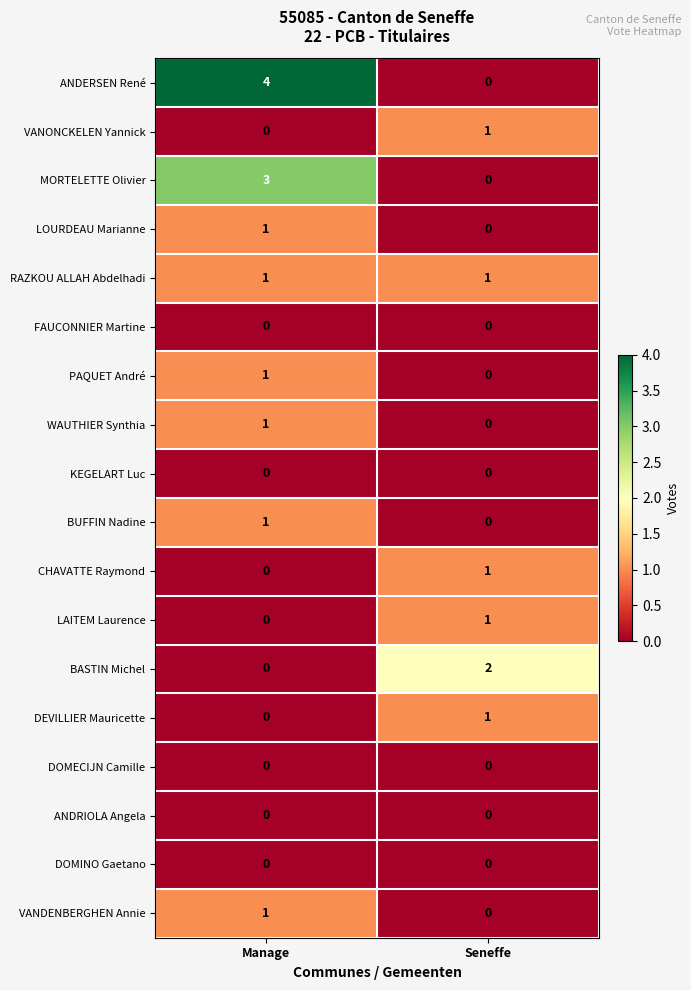

Which category has the highest value across all series?

Manage